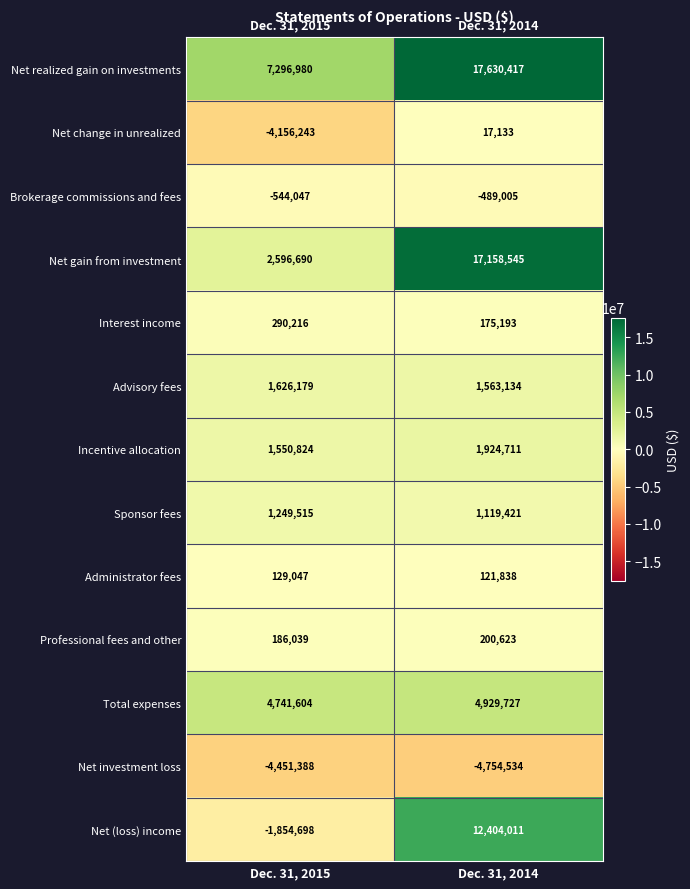

List the labels in order of Brokerage commissions and fees value, largest first.

Dec. 31, 2014, Dec. 31, 2015